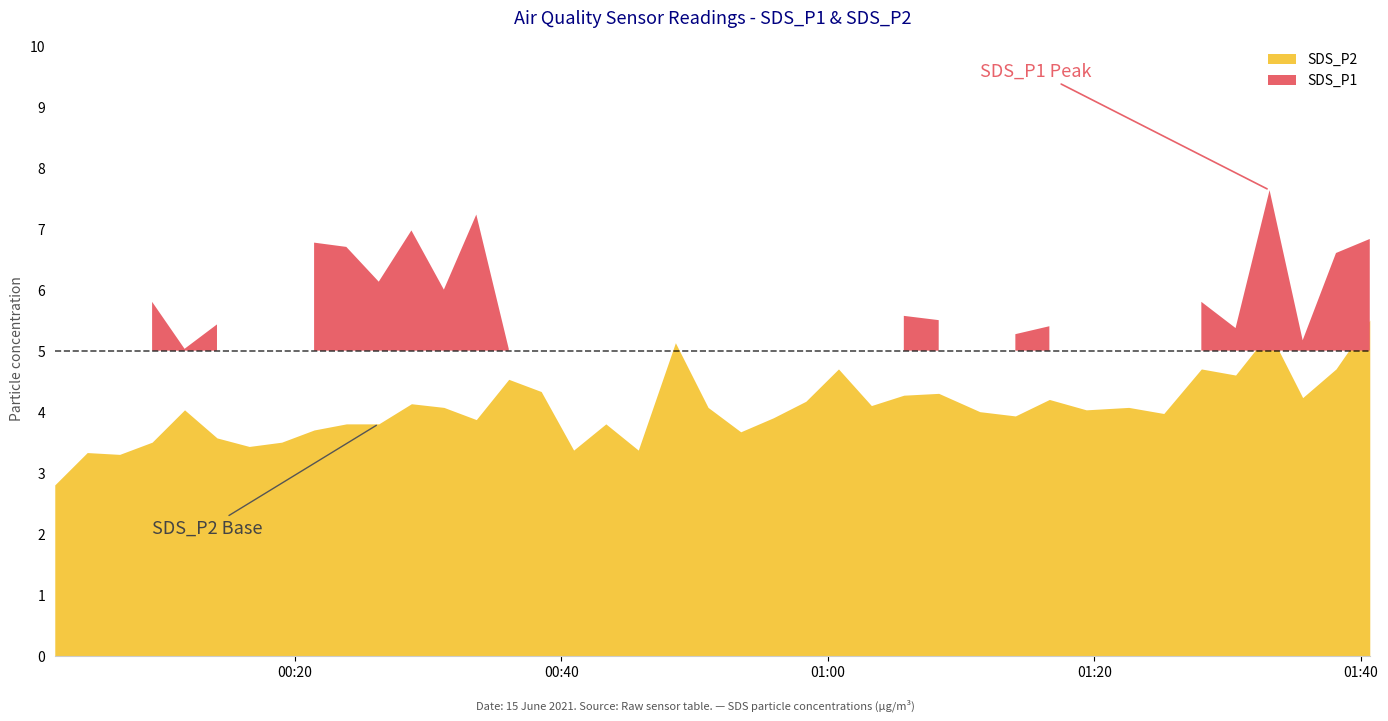

True or false: SDS_P1 has a value of 5.2 at 37.

True